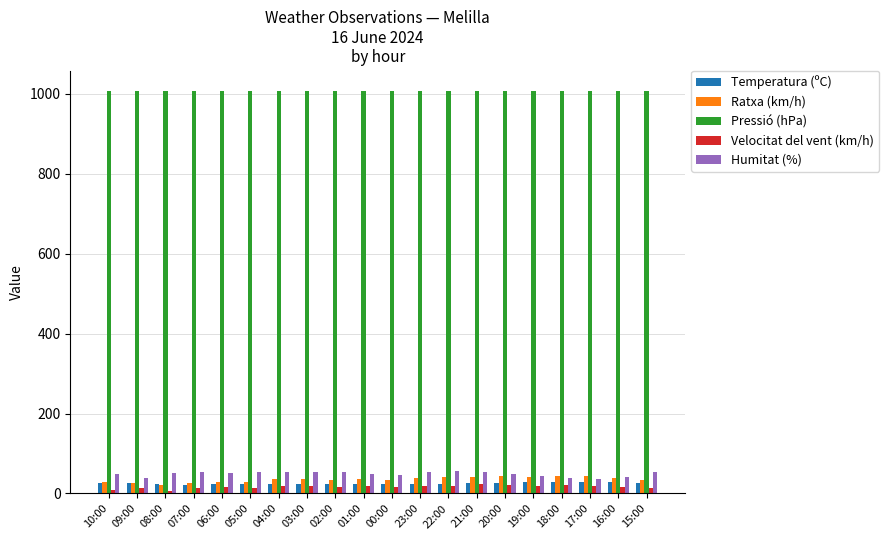

Which series has the largest total across all categories?

Pressió (hPa)